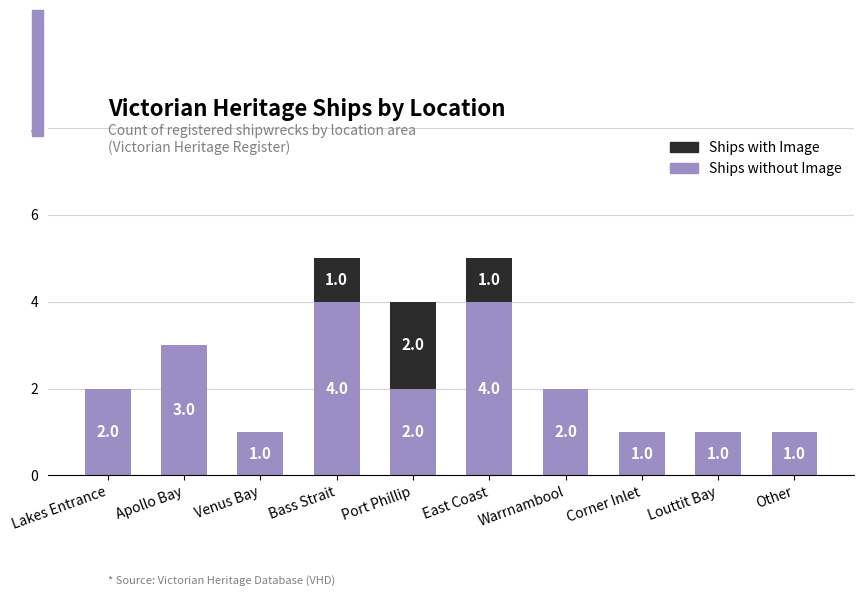

What is the total value across all series at Port Phillip?

4